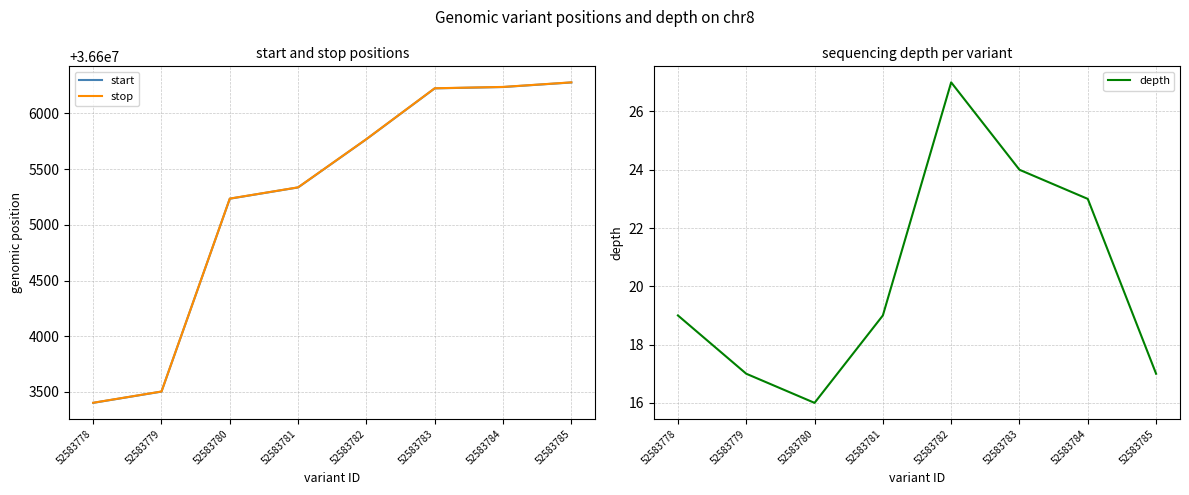

Is the value of start at 52583785 greater than the value of stop at 52583779?

Yes